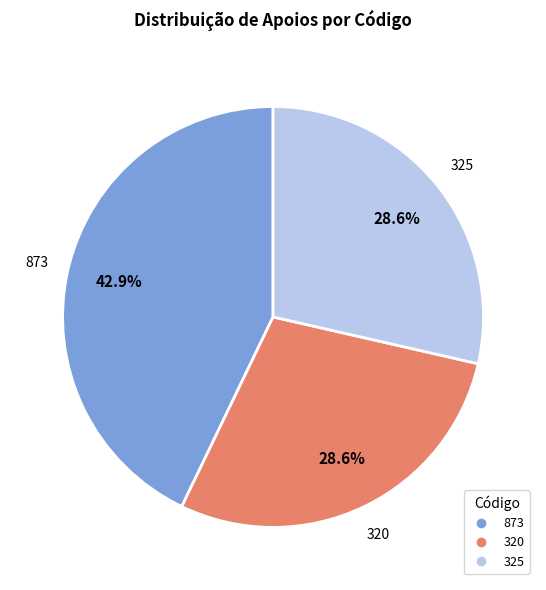

True or false: 873 accounts for 43% of the total.

True